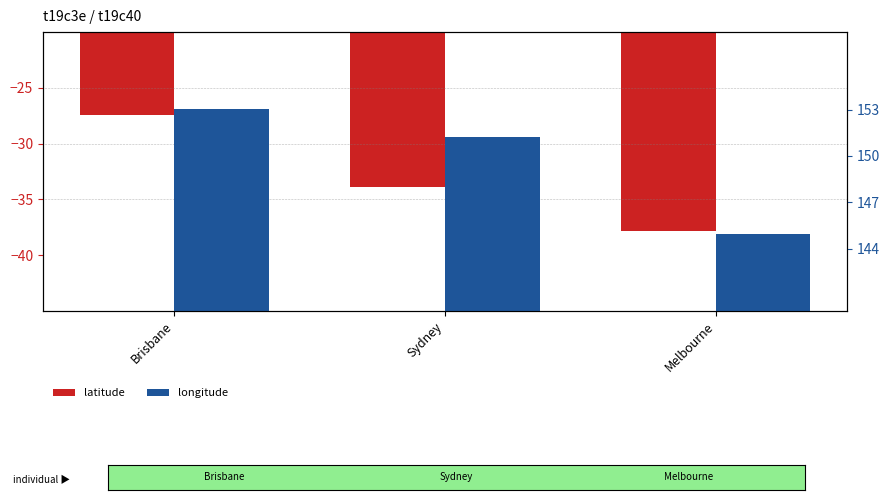

Reading left to right, transcribe all the data shown in this chart.

latitude: -27.5	-33.9	-37.8
longitude: 153.0	151.2	145.0